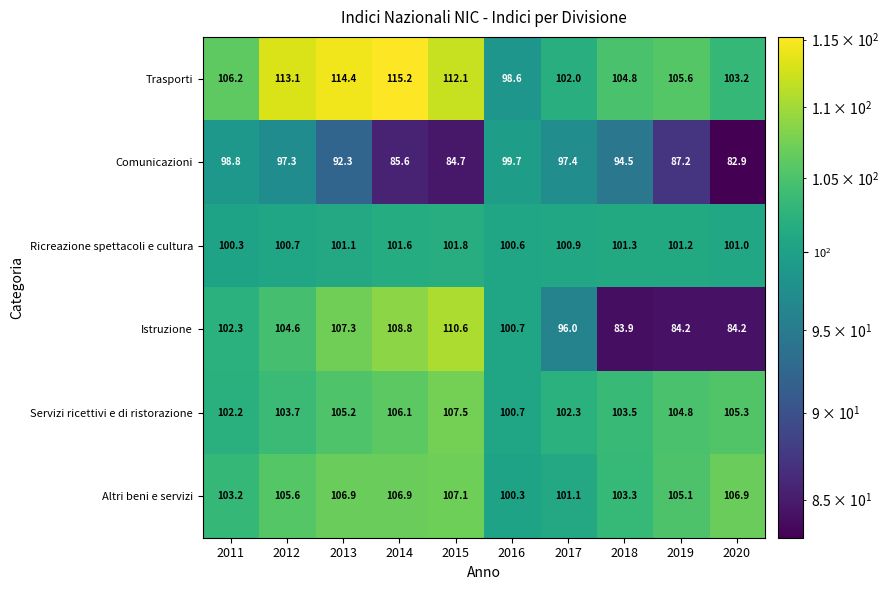

The value of Istruzione at 2019 is 84.2. True or false?

True